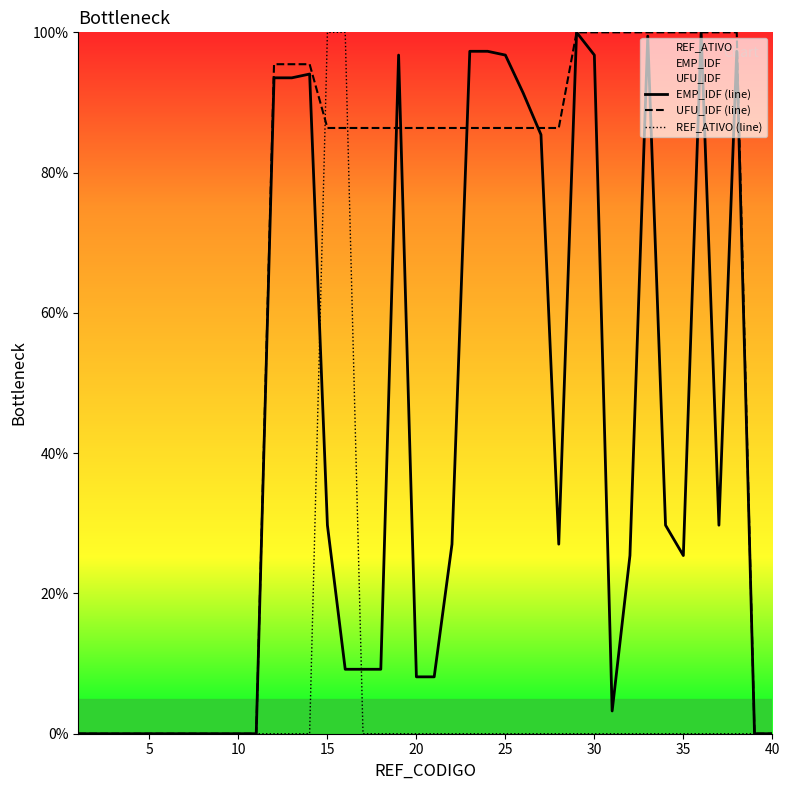

What is the difference between the maximum and second lowest values in the EMP_IDF (line) series?

100.0